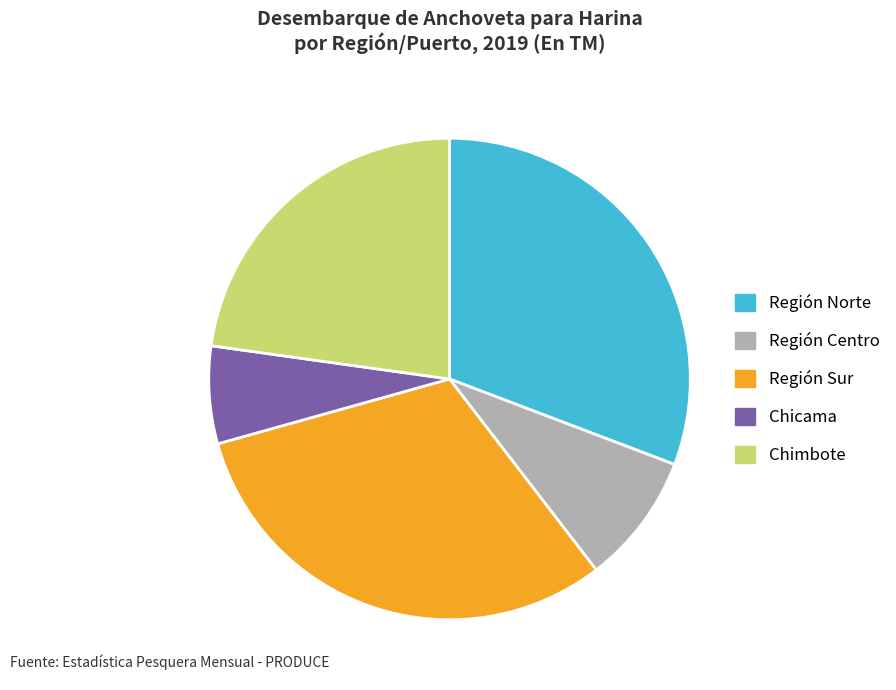

True or false: Región Sur accounts for 31% of the total.

True